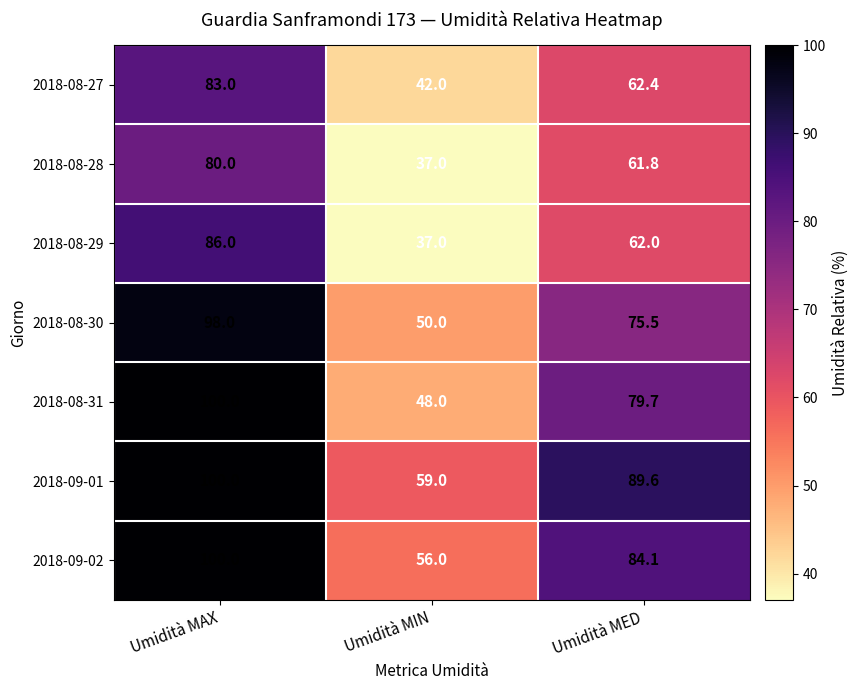

Between Umidità MAX and Umidità MED, which series saw the biggest shift?

2018-08-29